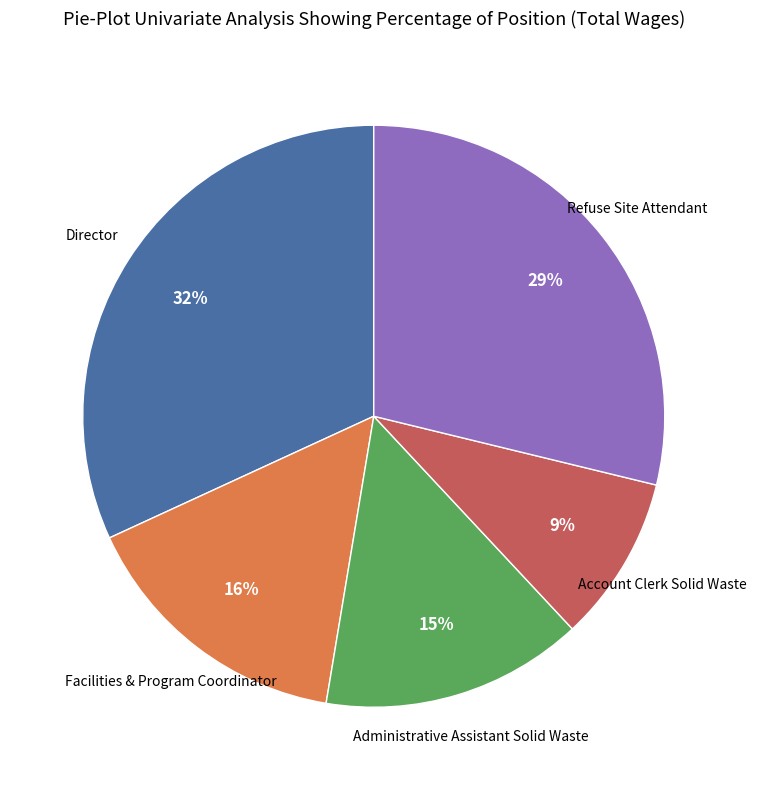

To the nearest percent, what is the average slice percentage?

20%